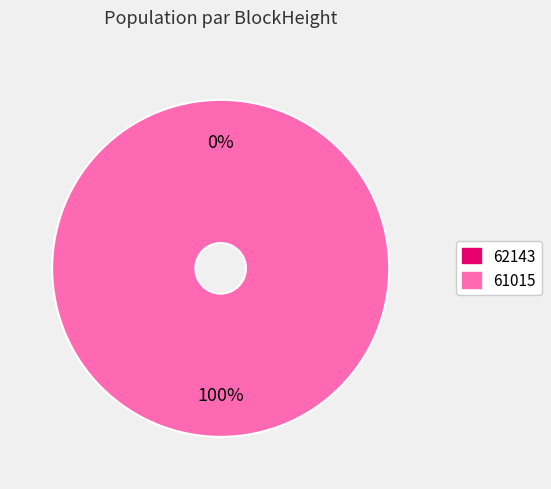

To the nearest percent, what portion does 61015 represent?

100%